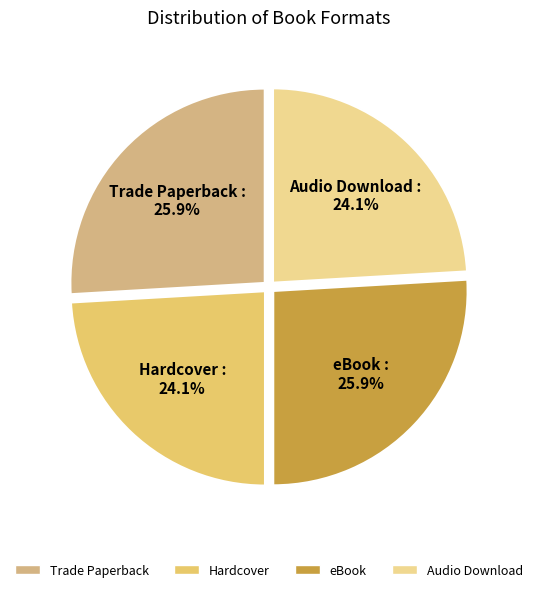

Combined, what portion of the pie is Audio Download and eBook?

50.0%